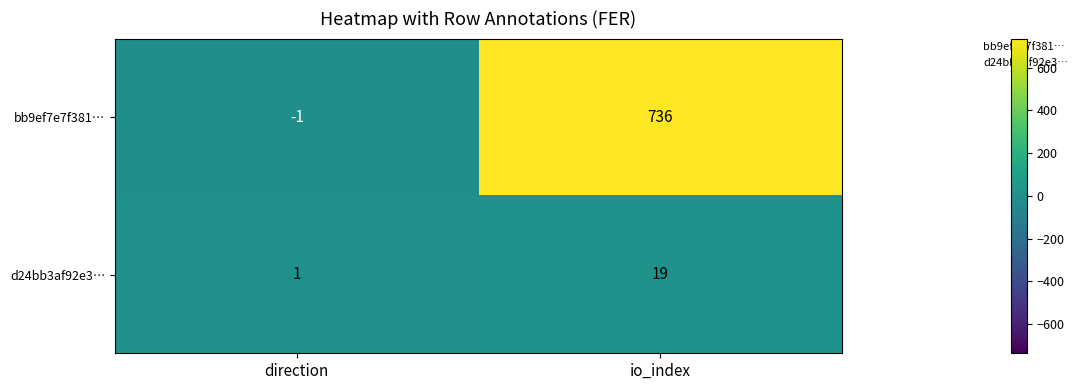

The bb9ef7e7f381… series shows 257 at io_index. True or false?

False